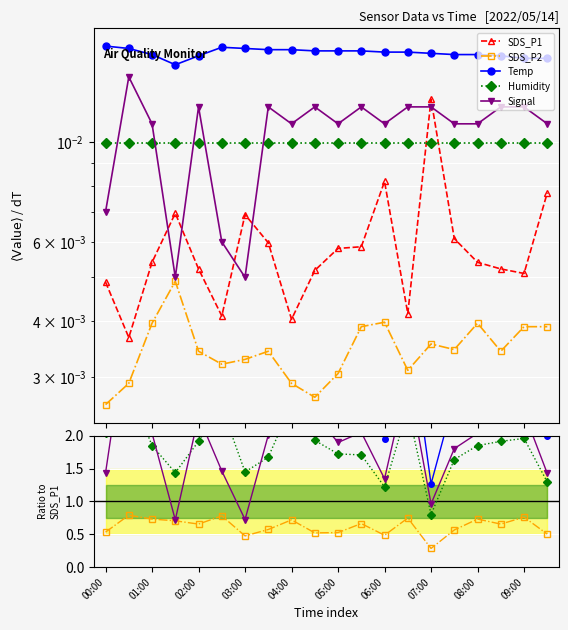

How many interior local valleys does the SDS_P1 series have?

5